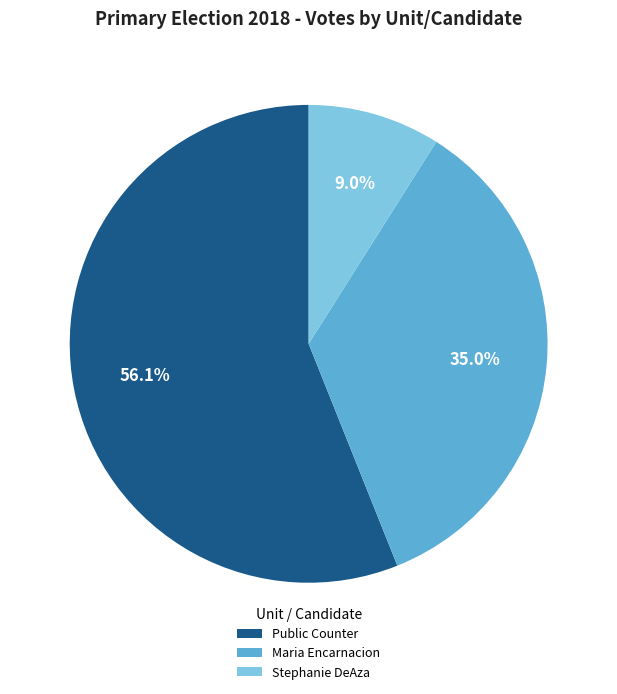

What is the majority slice?

Public Counter